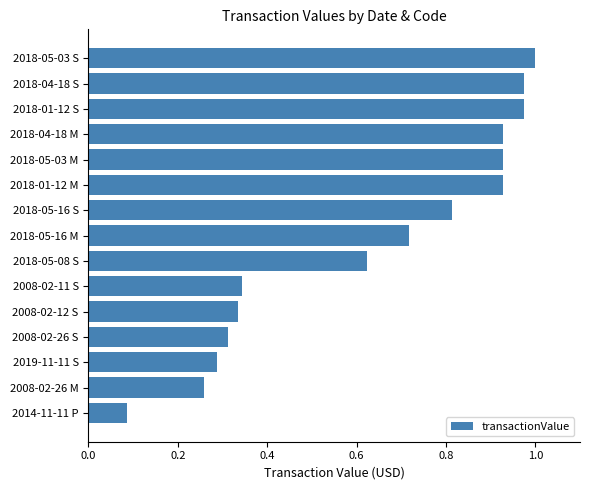

What is the change in value from 2014-11-11 P to 2008-02-26 S?

+0.2